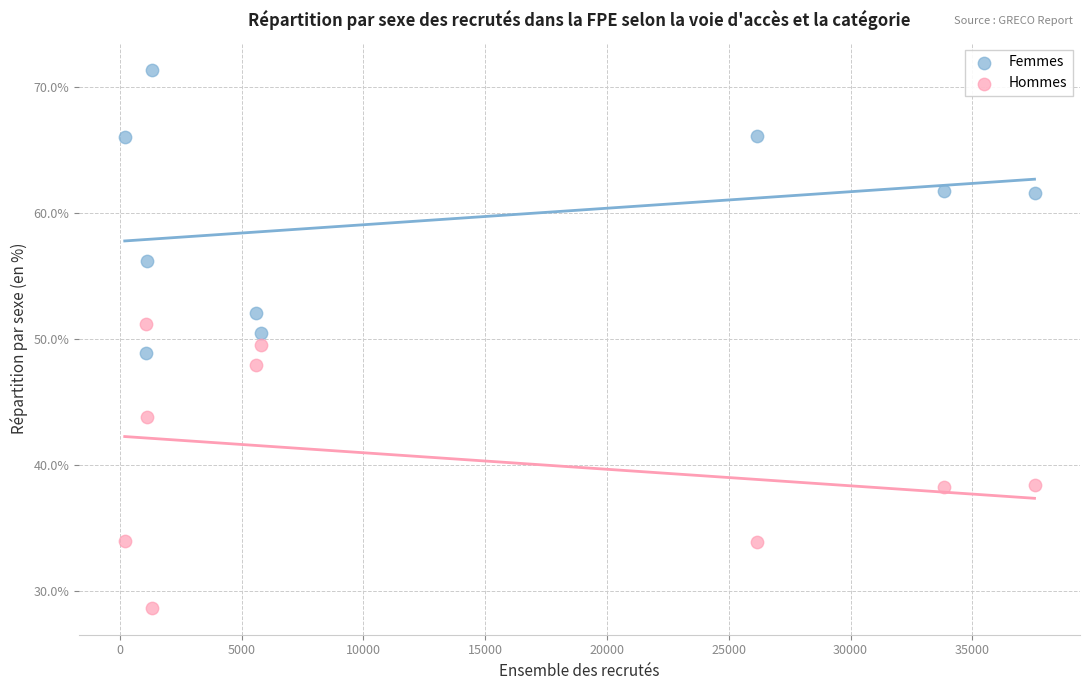

What is the X range (max minus min) for the scatter plot?

37344.1